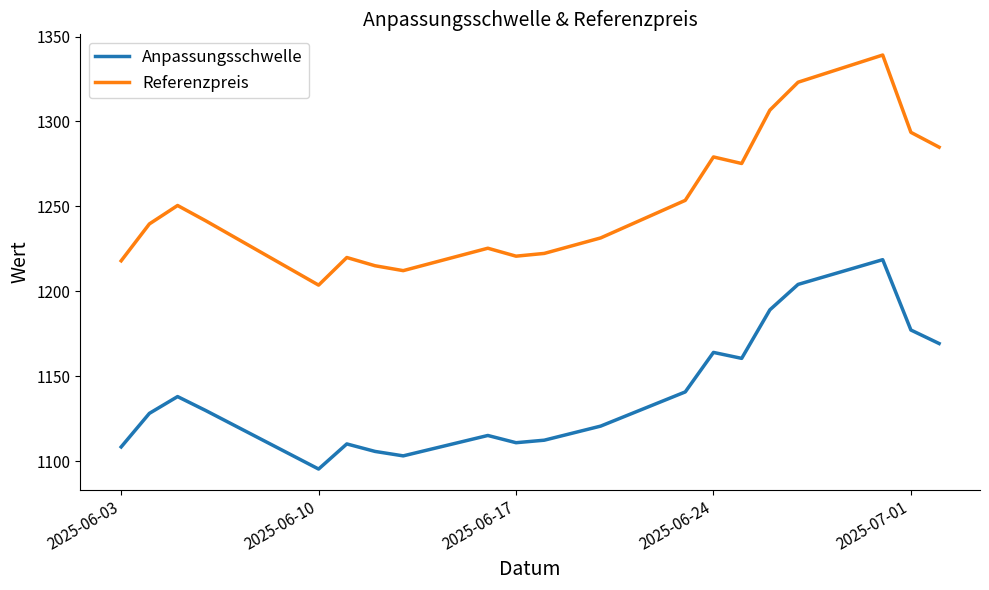

Rank the series by their maximum value, from highest to lowest.

Referenzpreis, Anpassungsschwelle